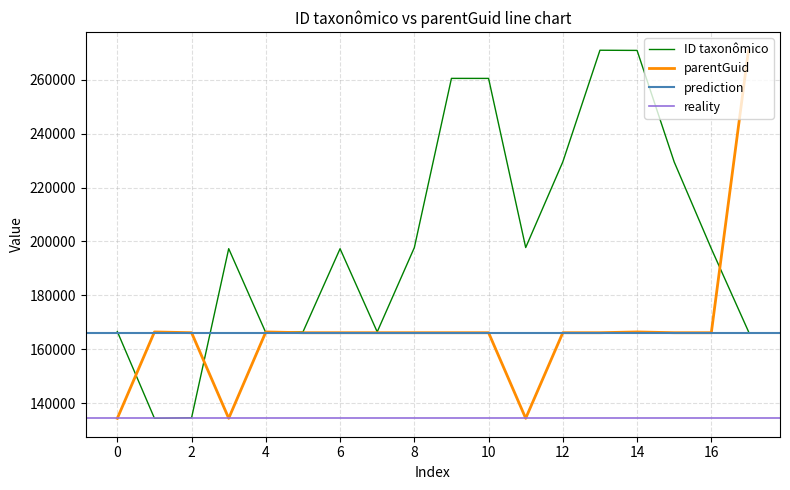

In ID taxonômico, how many points are higher than both neighbors (excluding endpoints)?

4